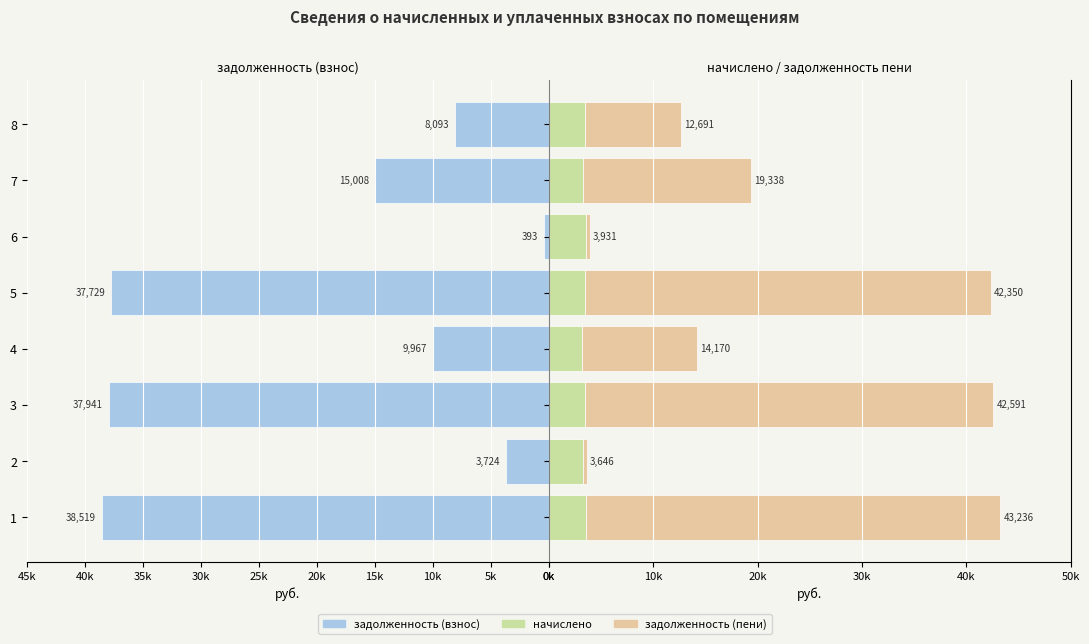

How many groups of bars are there?

8